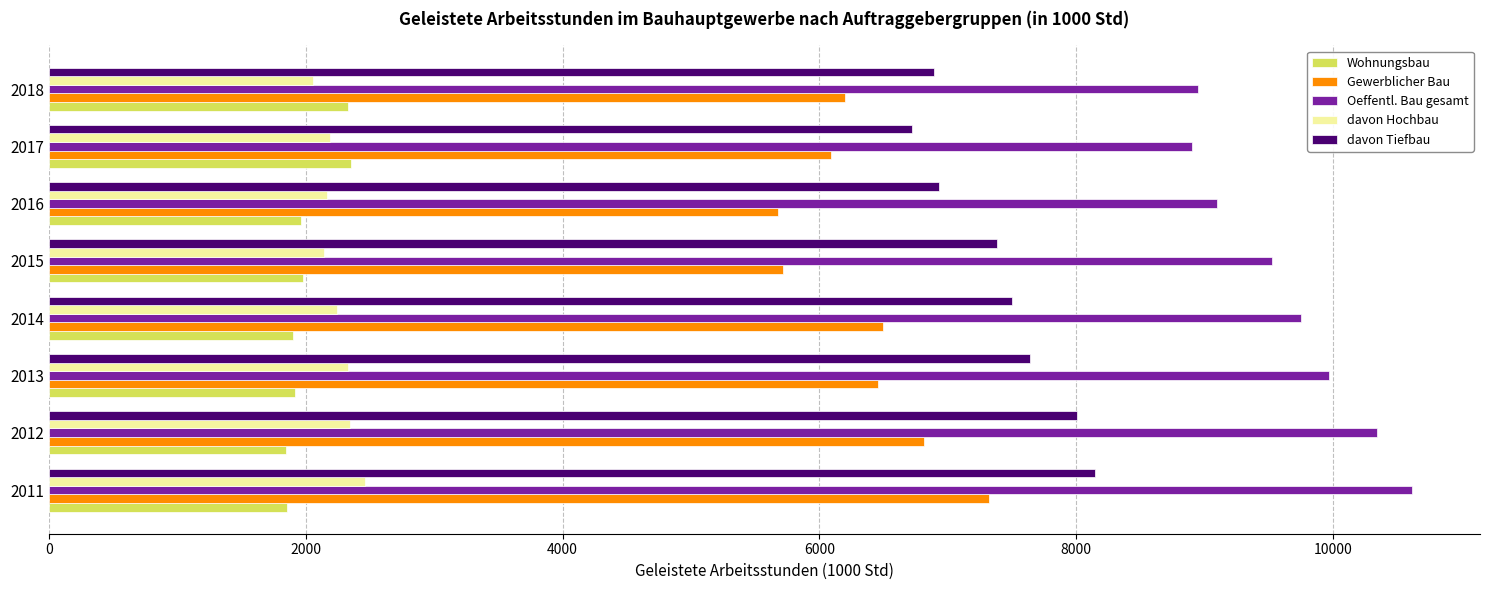

What is the average value of the davon Tiefbau series?

7401.4